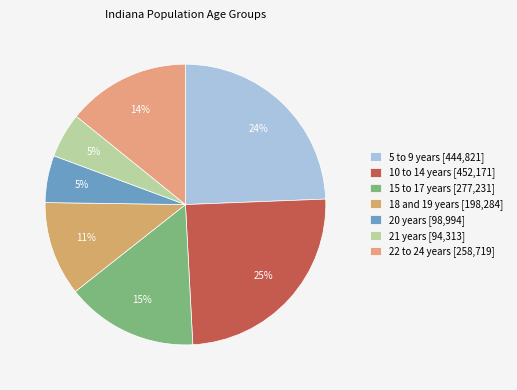

Rank the categories by value from lowest to highest.

21 years, 20 years, 18 and 19 years, 22 to 24 years, 15 to 17 years, 5 to 9 years, 10 to 14 years